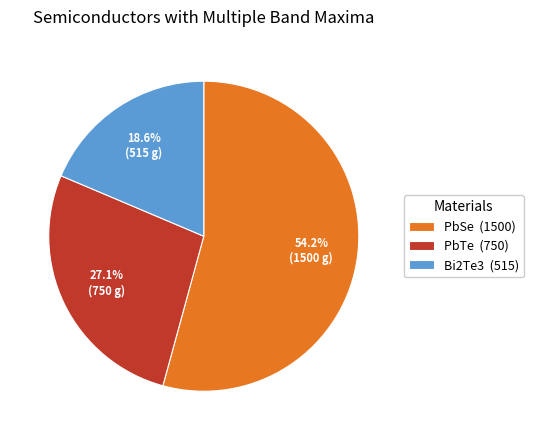

Rank the categories by value from highest to lowest.

PbSe, PbTe, Bi2Te3